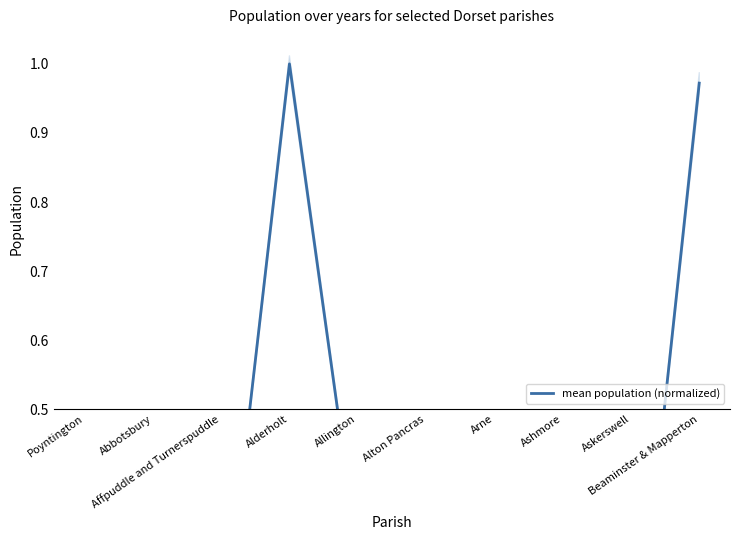

Between Abbotsbury and Affpuddle and Turnerspuddle, which is larger?

Abbotsbury